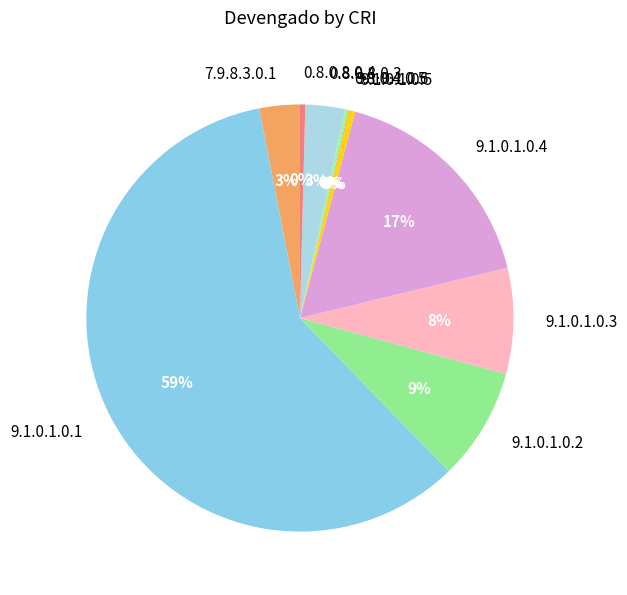

Is it true that 0.8.0.8.0.3 is 16% of the pie?

False